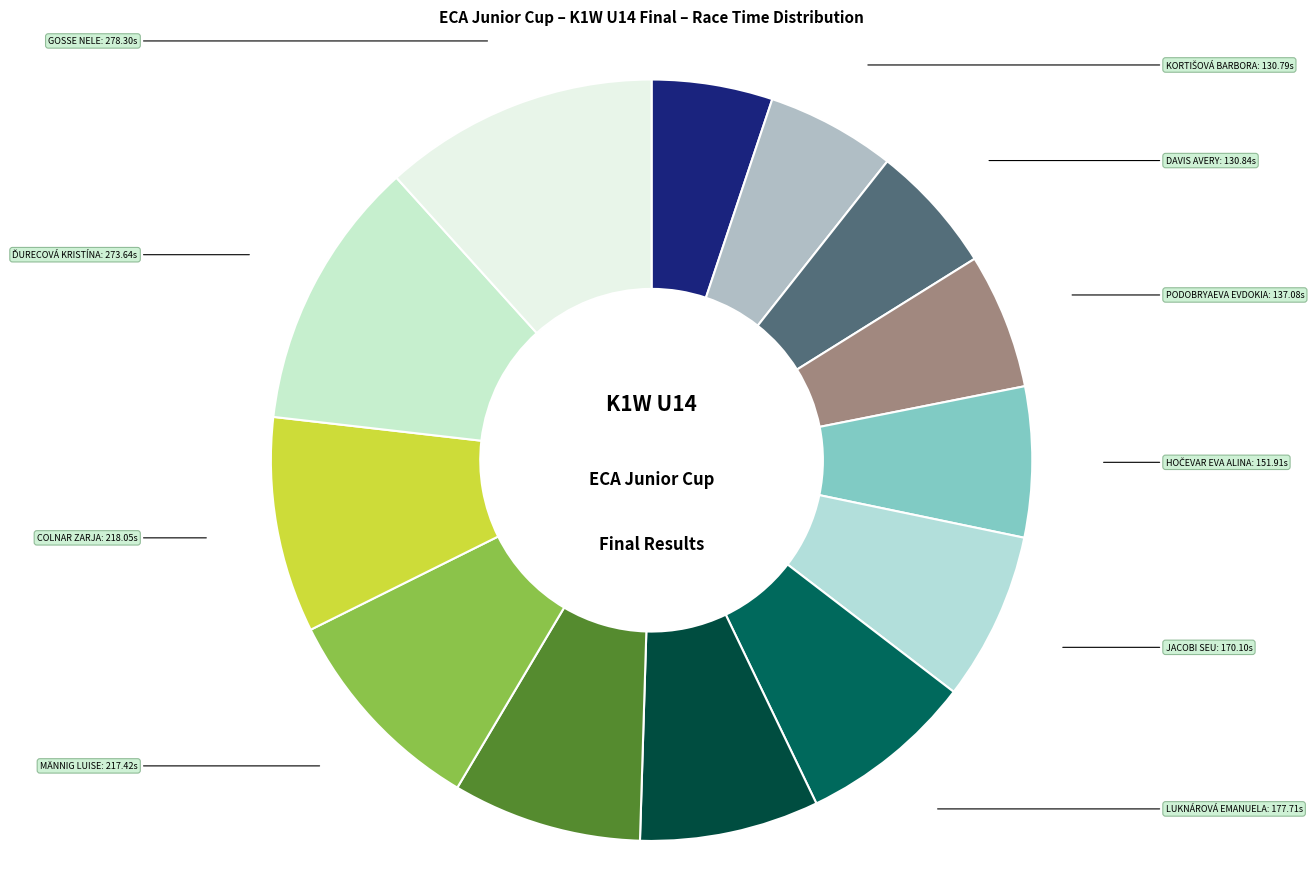

How many slices are in this pie chart?

13